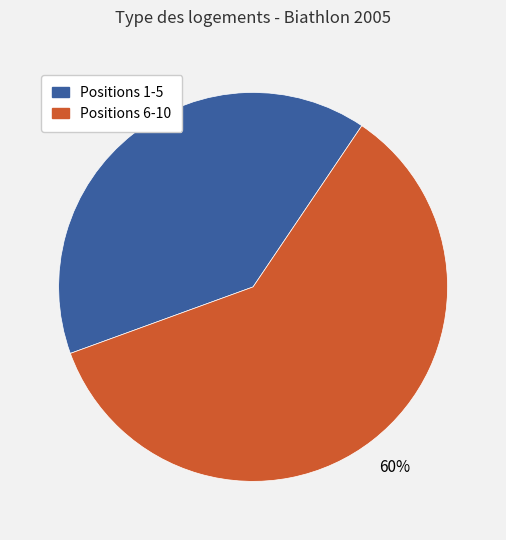

To the nearest percent, what is the difference between the largest and smallest slice percentages?

20%